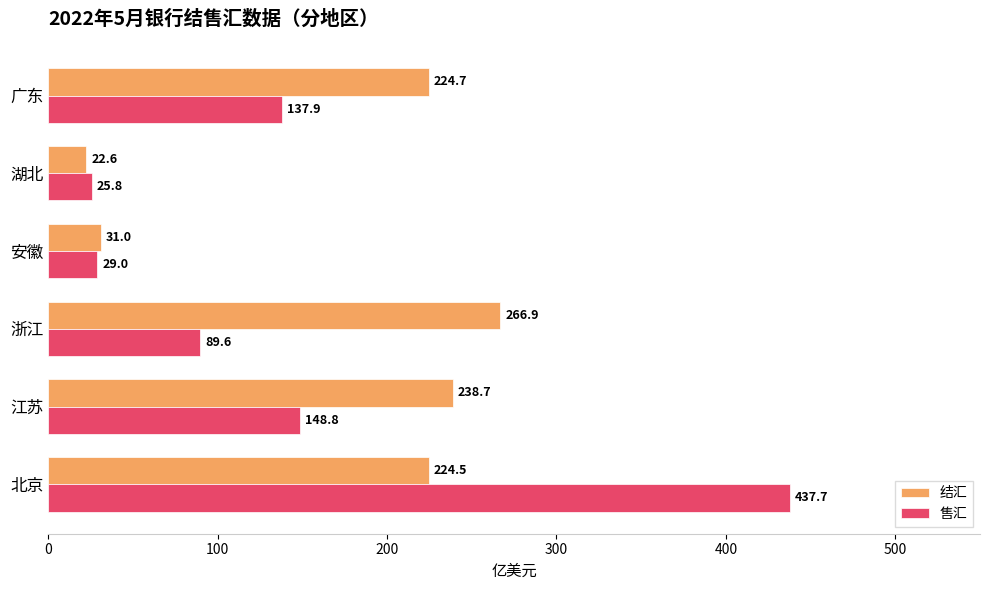

Which series changed the most between 安徽 and 广东?

结汇